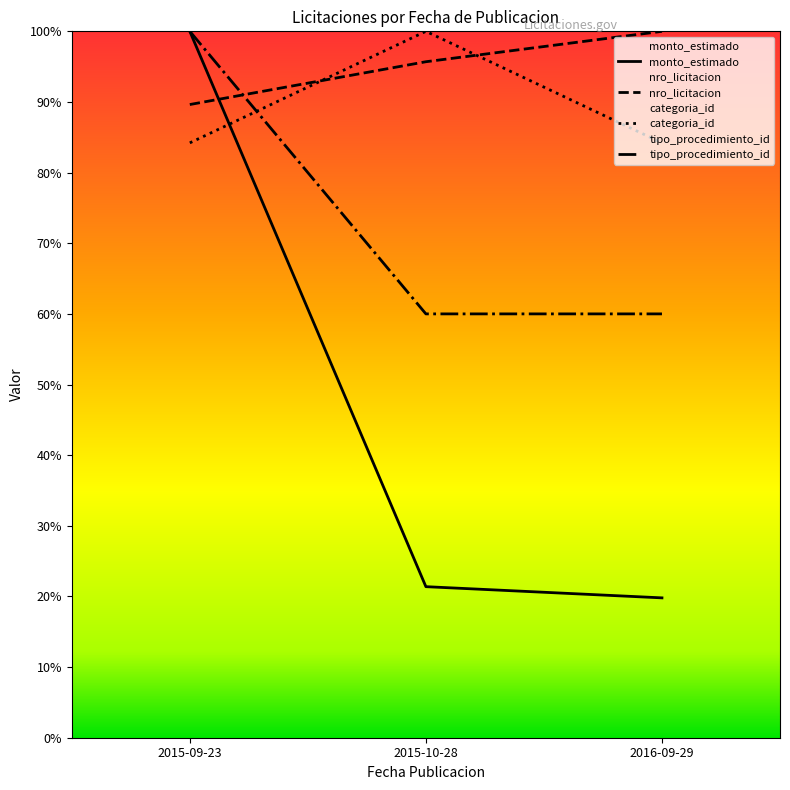

At which label is tipo_procedimiento_id closest to 0?

2015-10-28